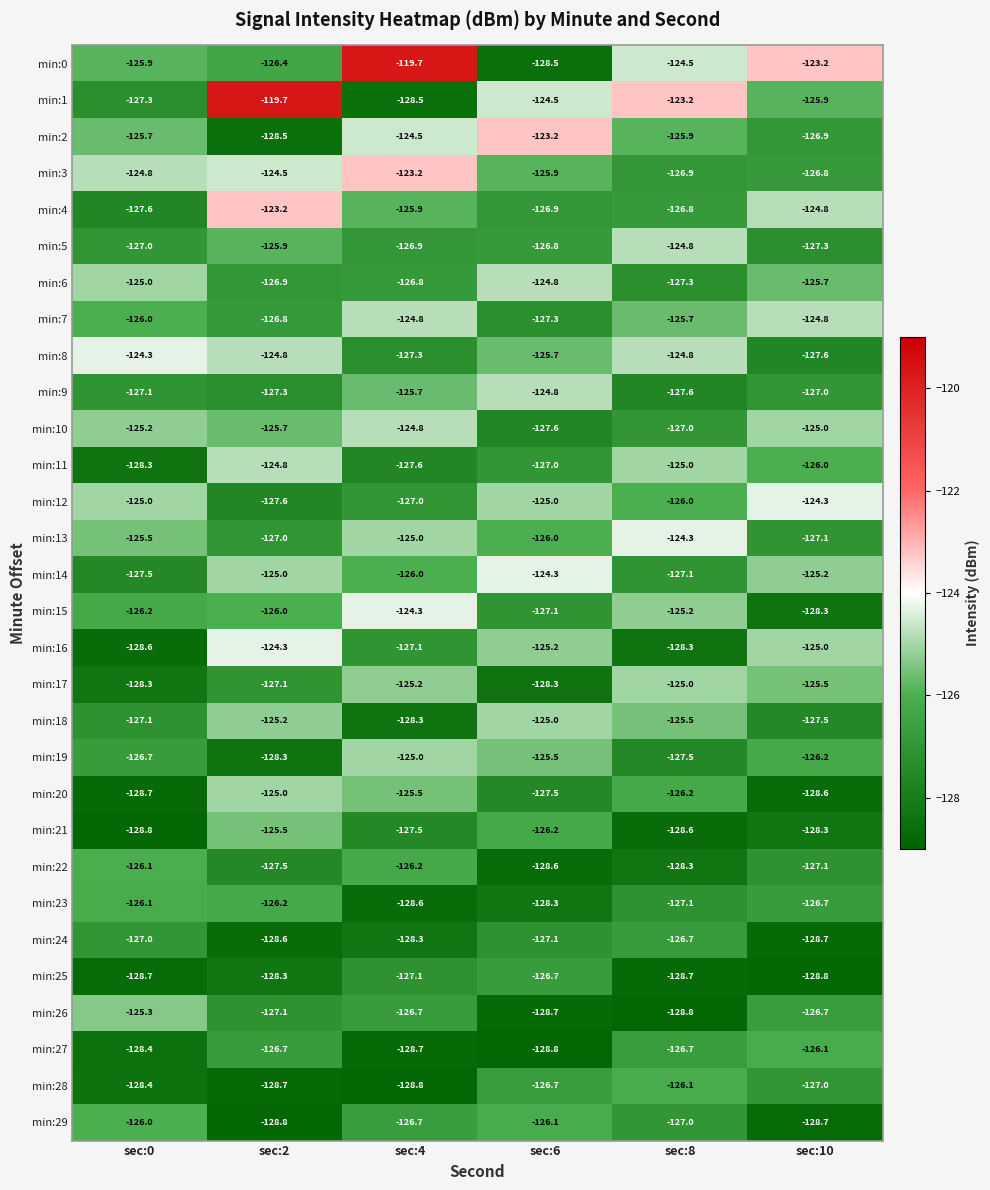

Which series has the largest total across all categories?

min:0